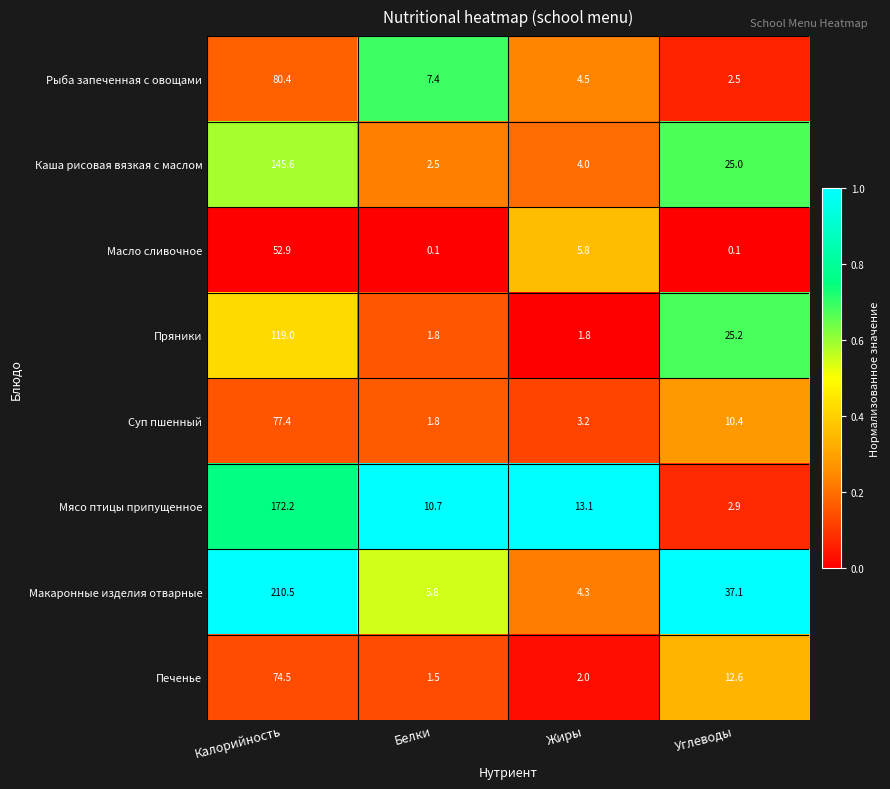

How many series are shown in this chart?

8